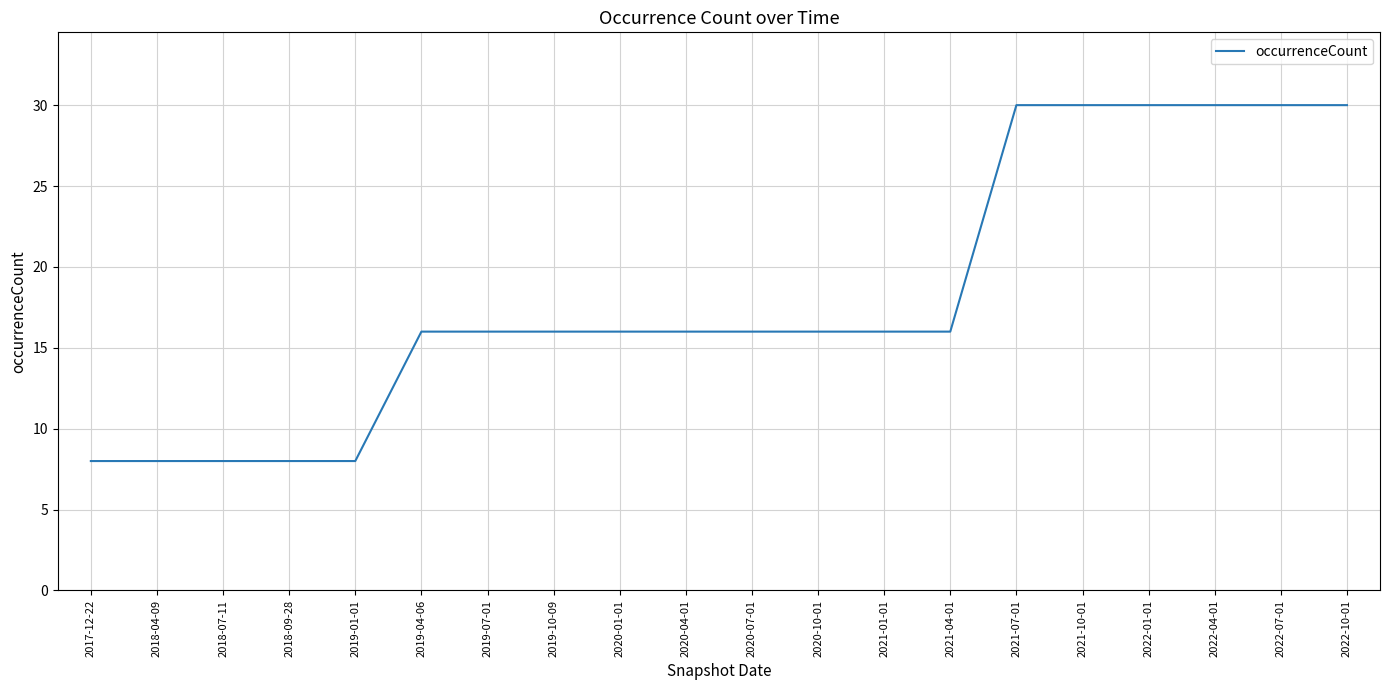

How many lines are shown in the chart?

1